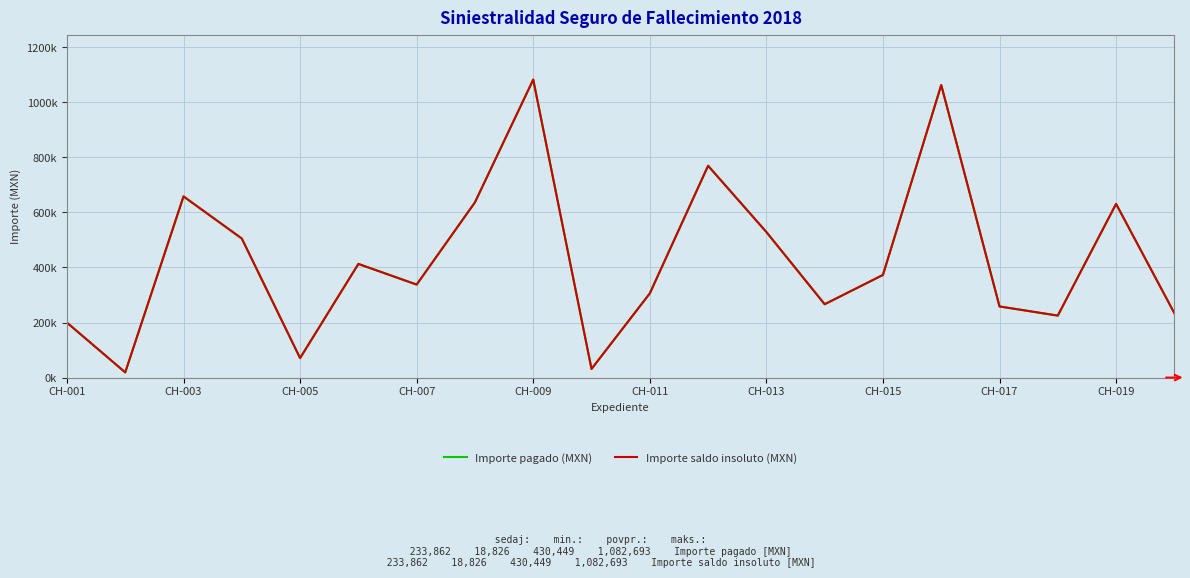

Which series has the widest spread of values?

Importe pagado (MXN)